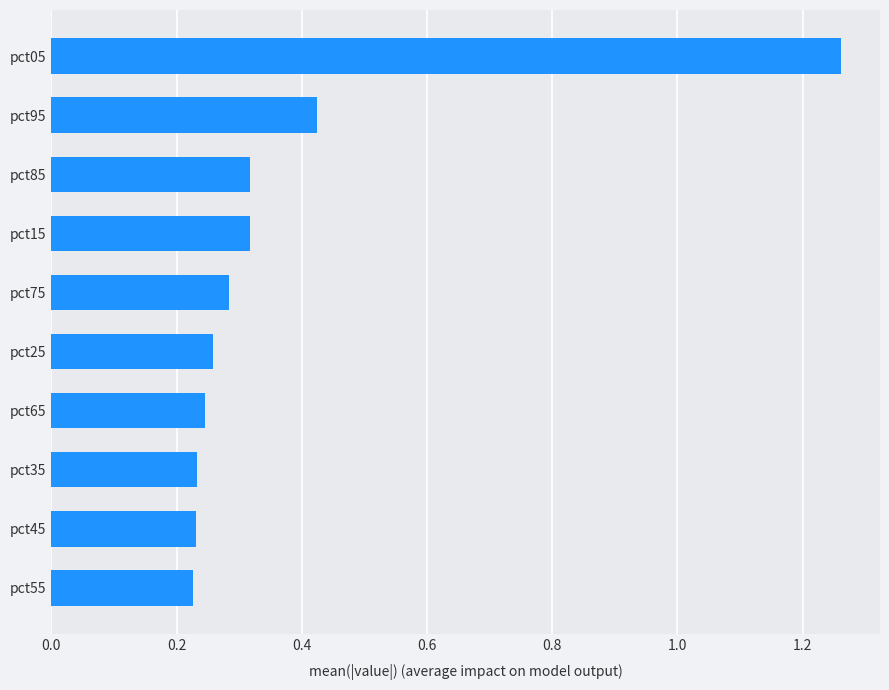

What is the change in value from pct55 to pct15?

+0.1